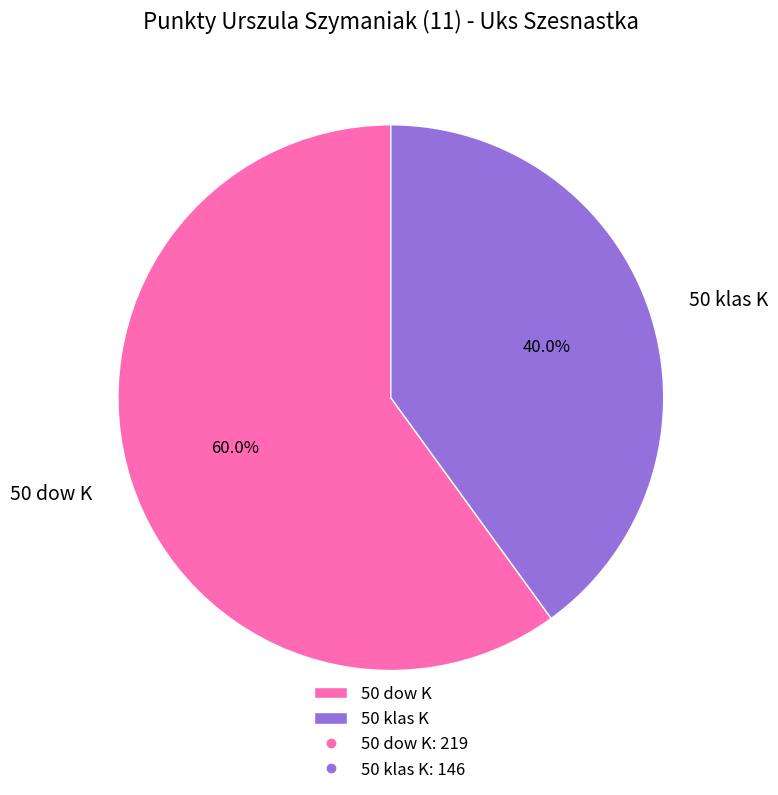

Does any single category account for the majority?

Yes